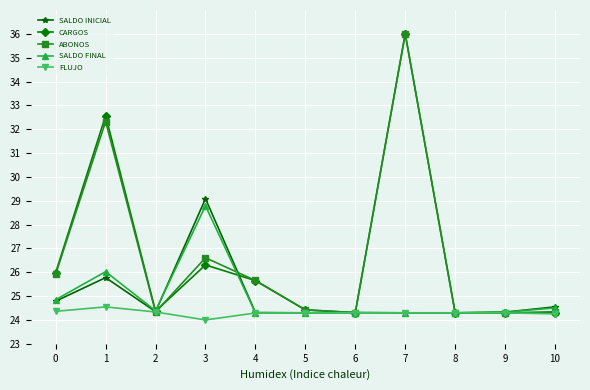

What is the maximum value for CARGOS?

36.0